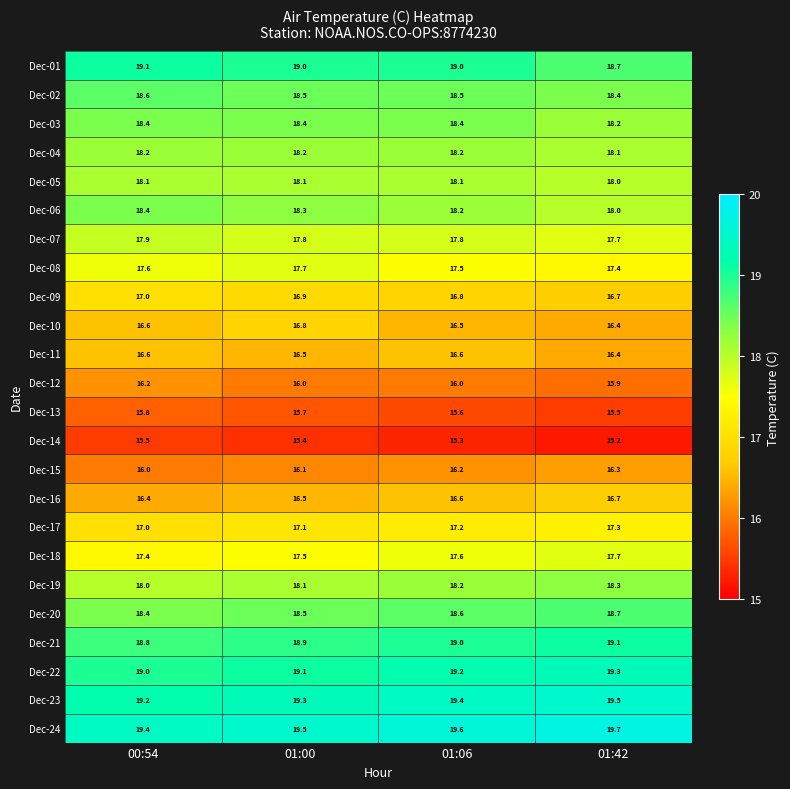

List the labels in order of Dec-22 value, smallest first.

00:54, 01:00, 01:06, 01:42